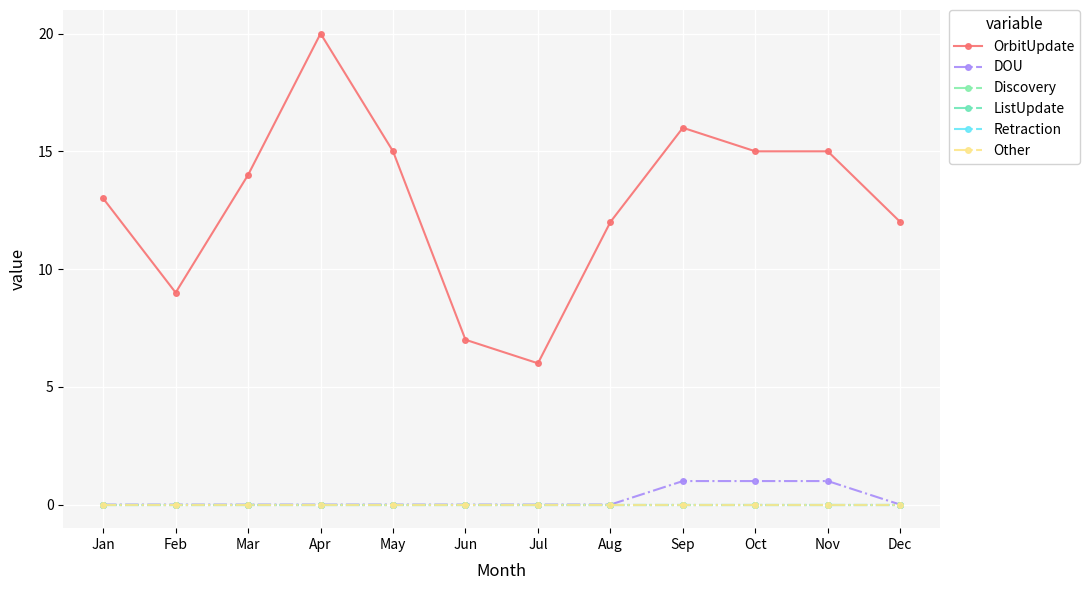

Which series has the widest spread of values?

OrbitUpdate